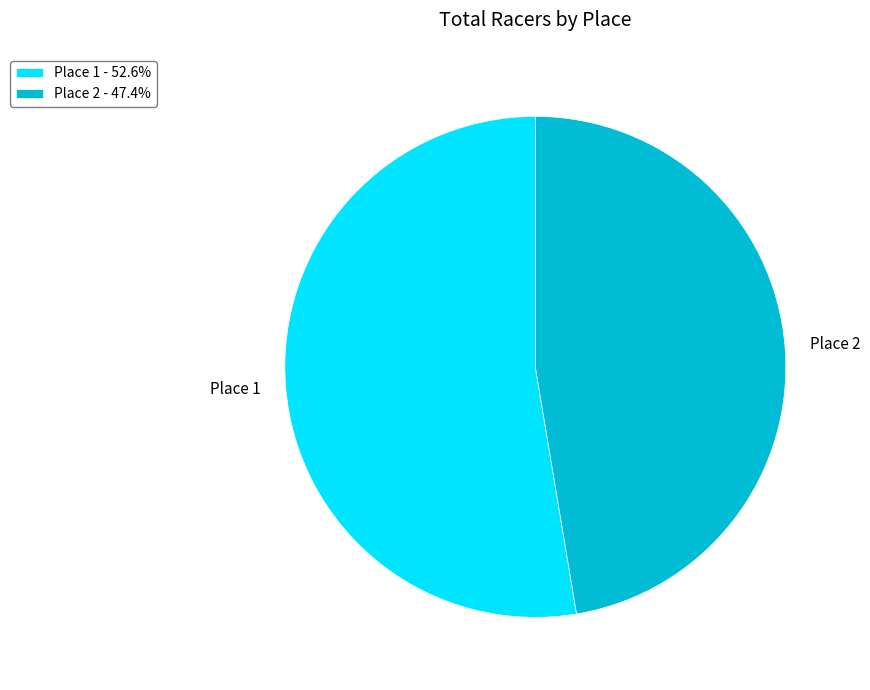

Is there a majority slice in this chart?

Yes